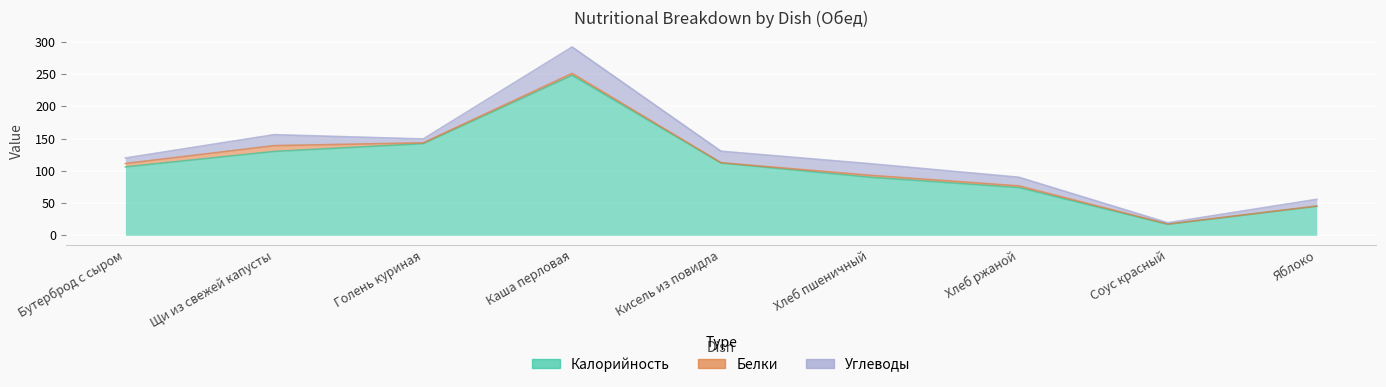

Where does the Белки series first go above 2?

Бутерброд с сыром